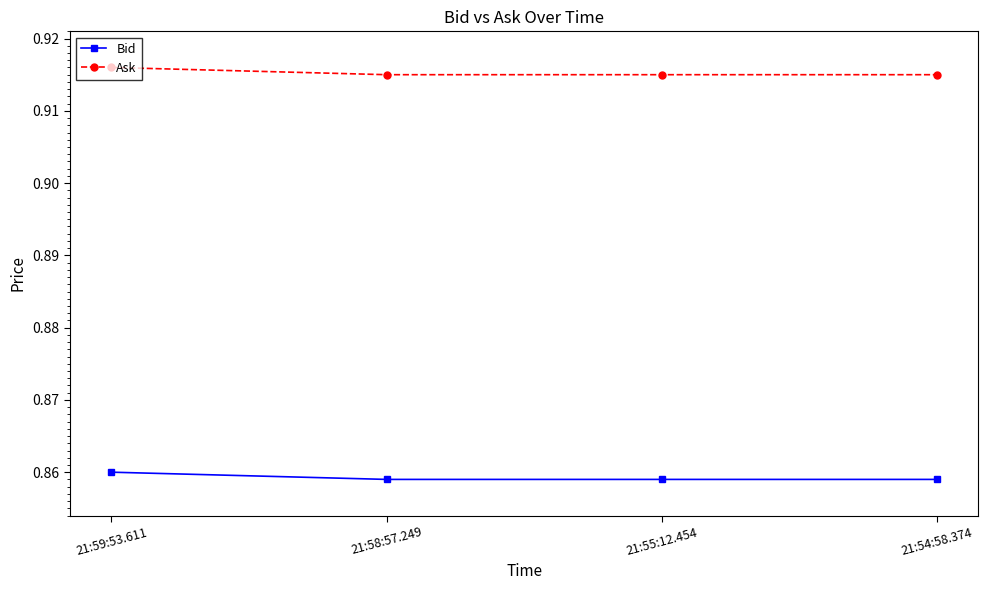

What is the label of the 1st point from the right?

21:54:58.374